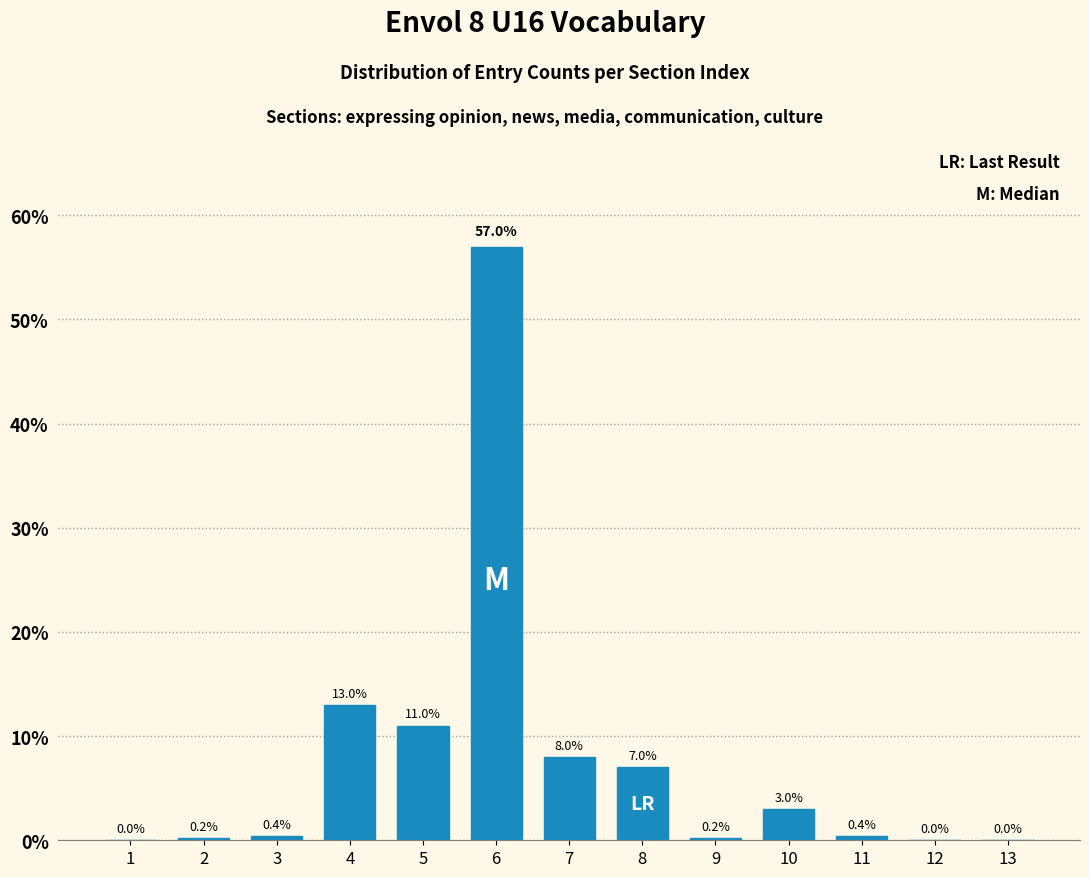

Reading left to right, transcribe all the data shown in this chart.

1=0.0	2=0.2	3=0.4	4=13.0	5=11.0	6=57.0	7=8.0	8=7.0	9=0.2	10=3.0	11=0.4	12=0.0	13=0.0